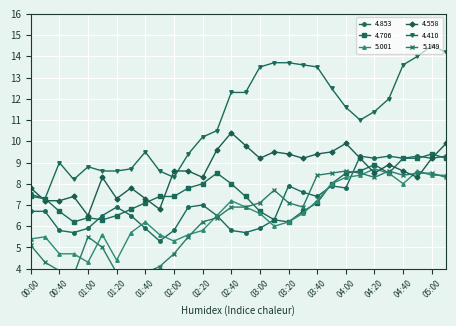

Is the value of 4.853 at 00:10 greater than the value of 4.410 at 03:30?

No